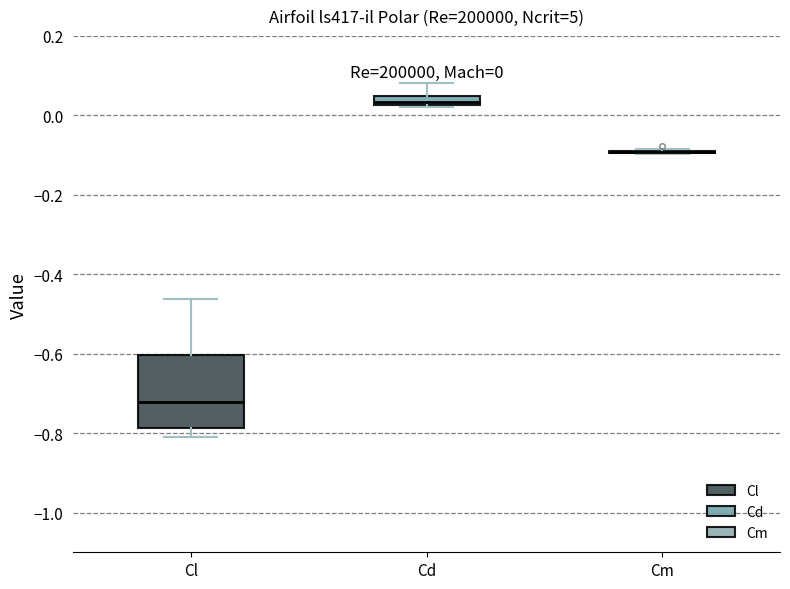

Which box is the tallest, from its lower edge to its upper edge?

Cl